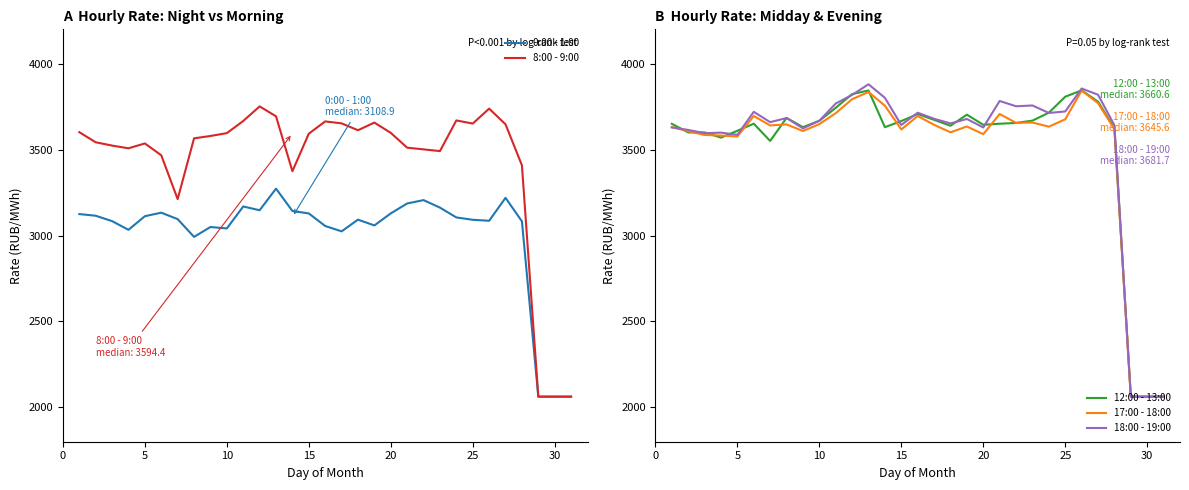

What is the highest value of the 12:00 - 13:00 series?

3844.9